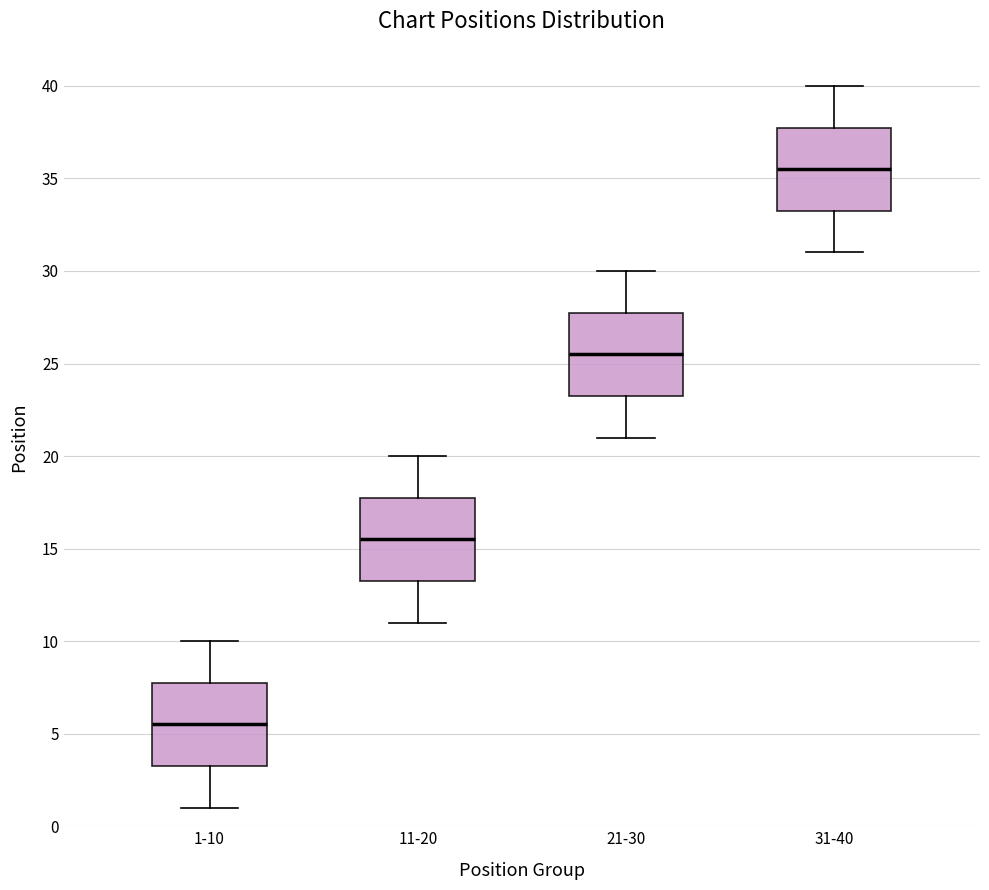

Reading left to right, read every box against the y-axis: the position of its median line, the range the box covers, and the ends of its whiskers. The values are not printed on the chart, so give them approximately, as read against the axis.

1-10: median 5.5, box 3.5 to 8.0, whiskers 1.0 to 10.0
11-20: median 15.5, box 13.5 to 18.0, whiskers 11.0 to 20.0
21-30: median 25.5, box 23.5 to 28.0, whiskers 21.0 to 30.0
31-40: median 35.5, box 33.5 to 38.0, whiskers 31.0 to 40.0